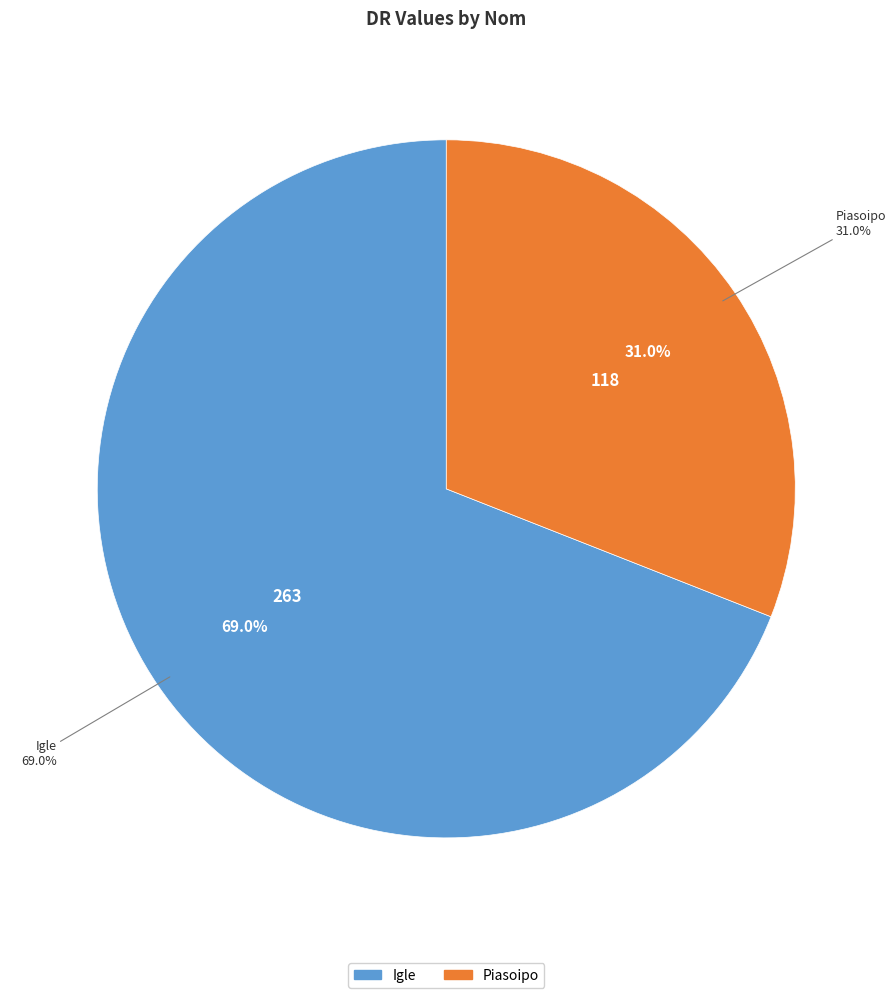

To the nearest percent, what is the difference between the Piasoipo and Igle slice percentages?

38%